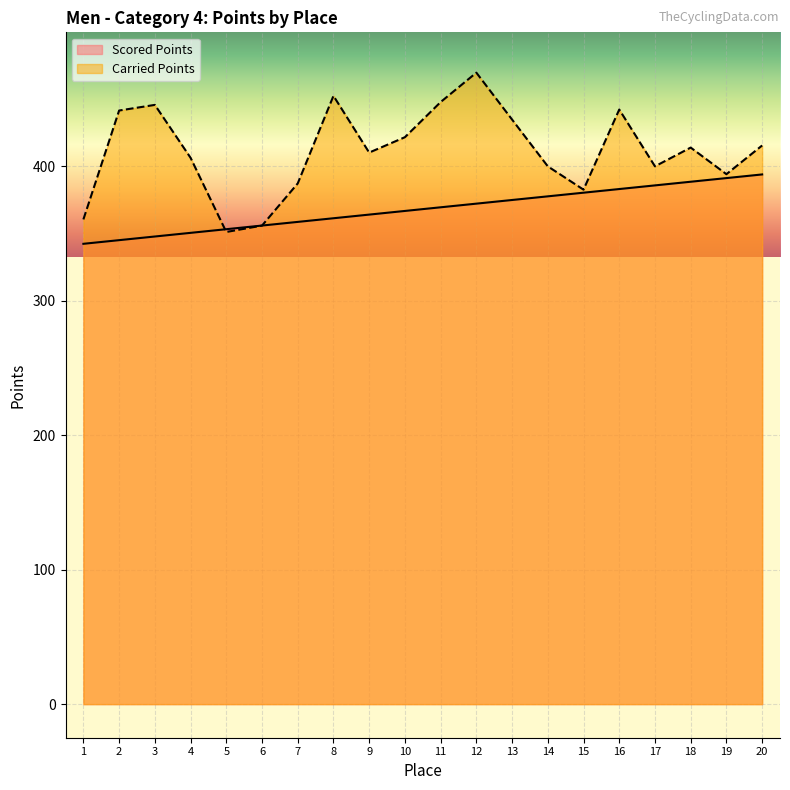

What is the value of the Scored Points point at the 13th from the left?

375.0